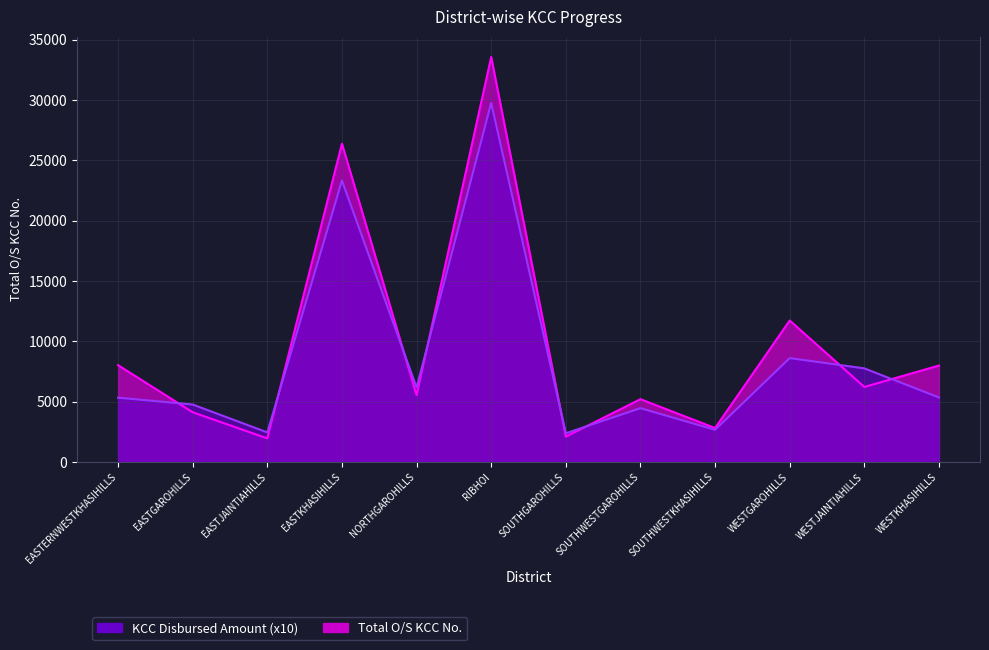

Which series has the largest range (max minus min)?

Total O/S KCC No.